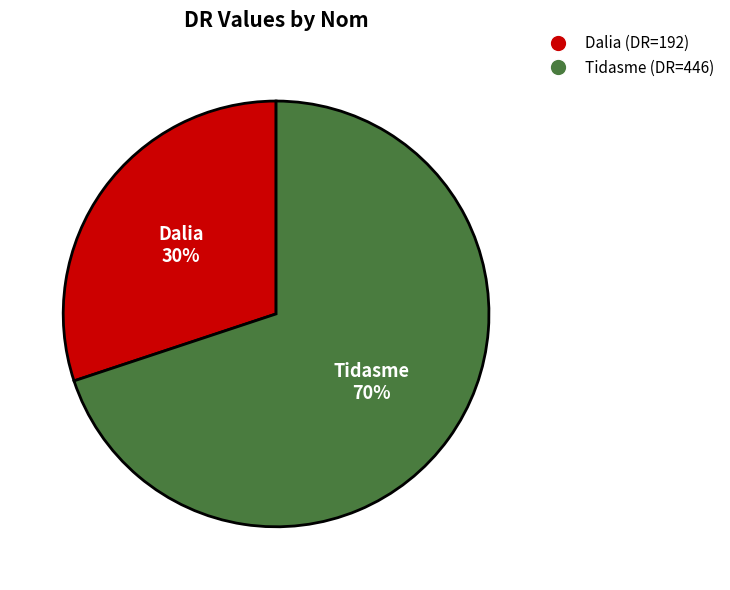

Do Tidasme and Dalia together represent more than half of the pie?

Yes